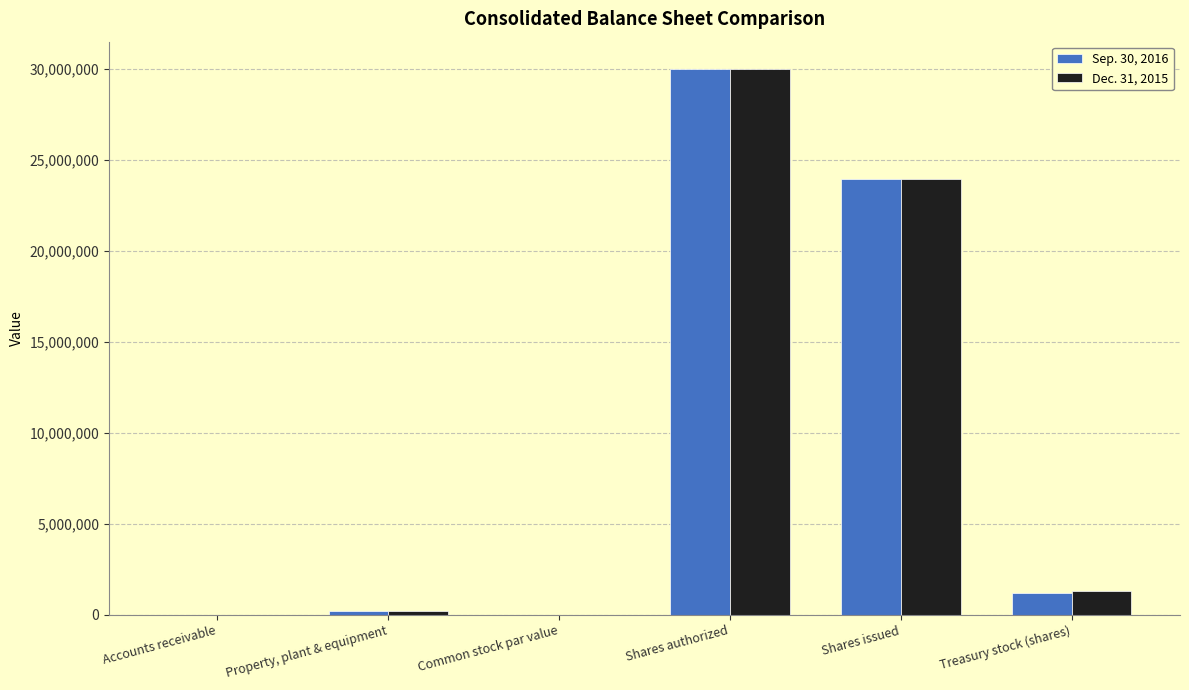

What is the greatest value displayed?

30000000